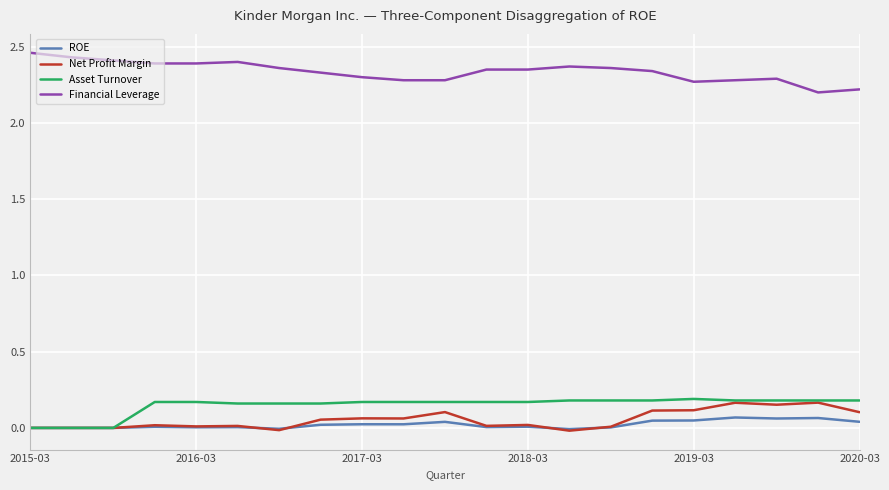

True or false: Financial Leverage and Asset Turnover intersect in this chart.

False